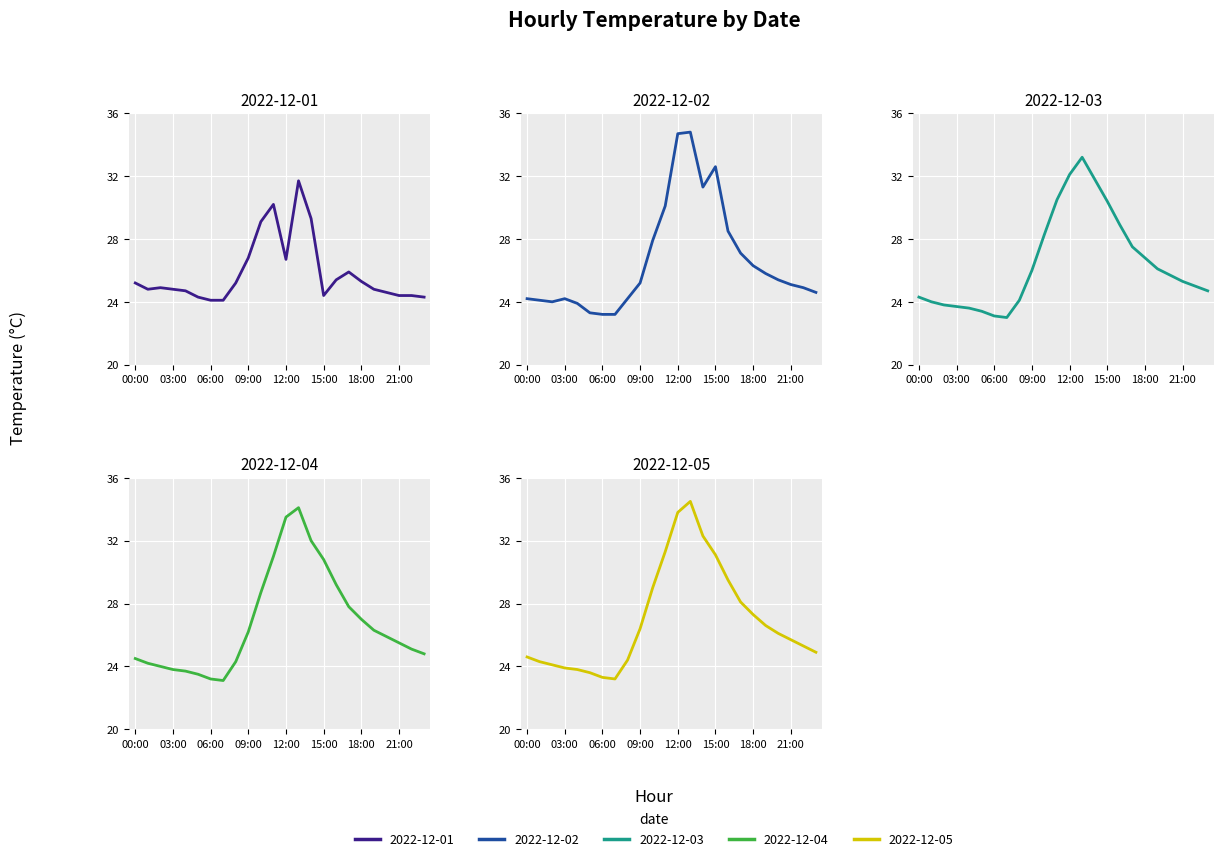

What is the sum of all 2022-12-03 values?

635.3